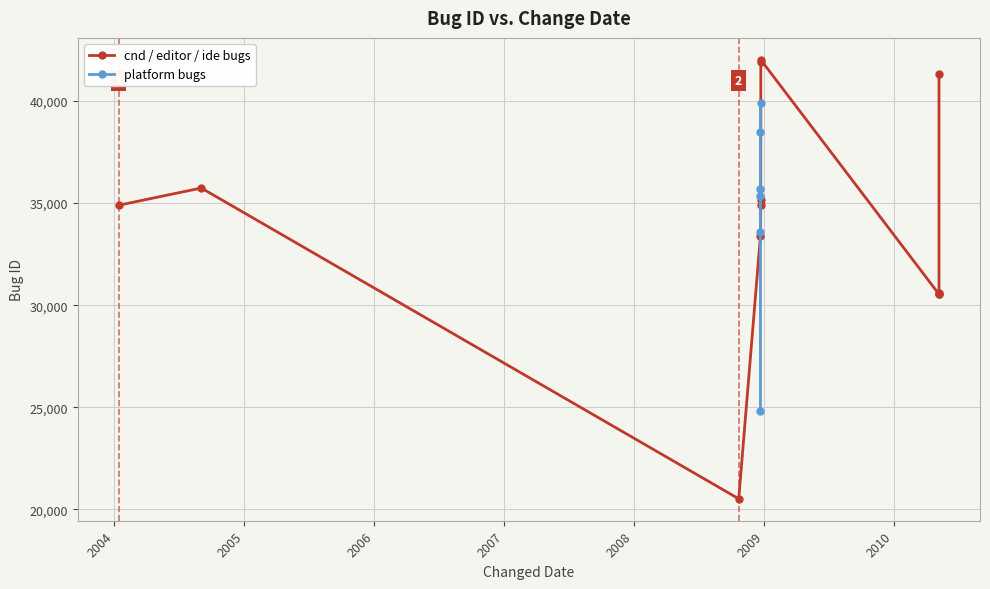

What is the label of the 12th point from the left?

2008-10-22